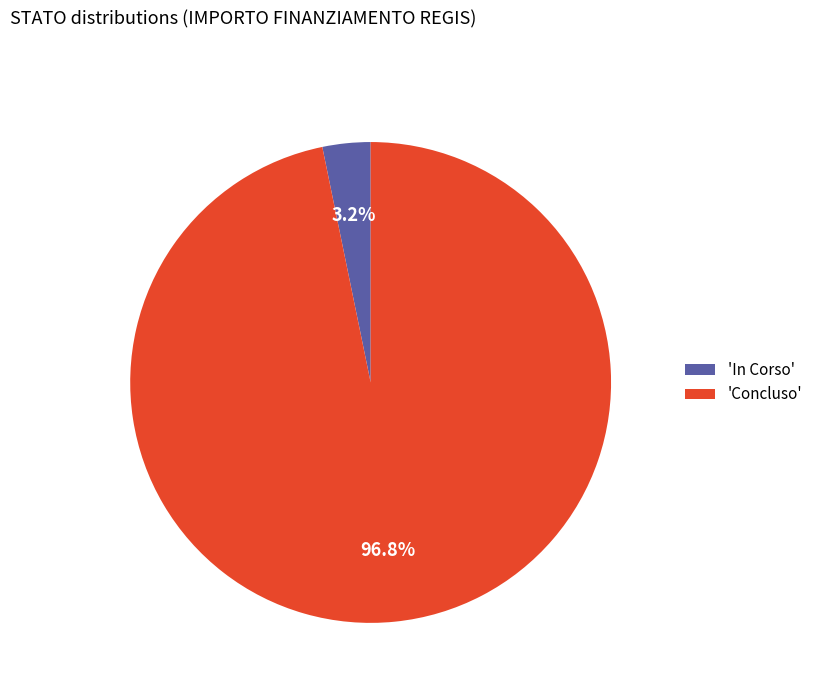

To the nearest percent, what is the difference between the largest and smallest slice percentages?

94%